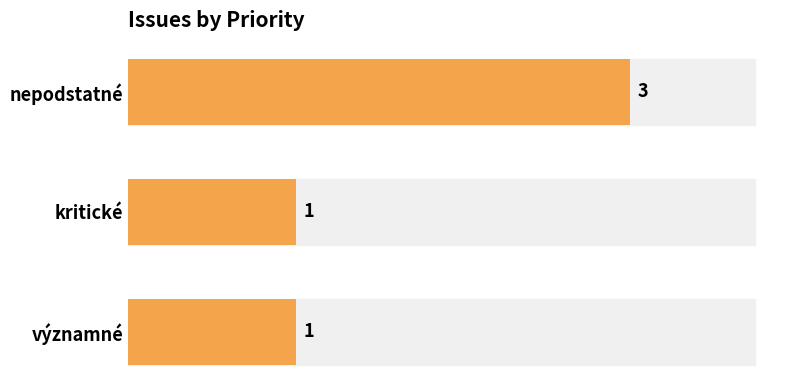

Does the chart contain any negative values?

No